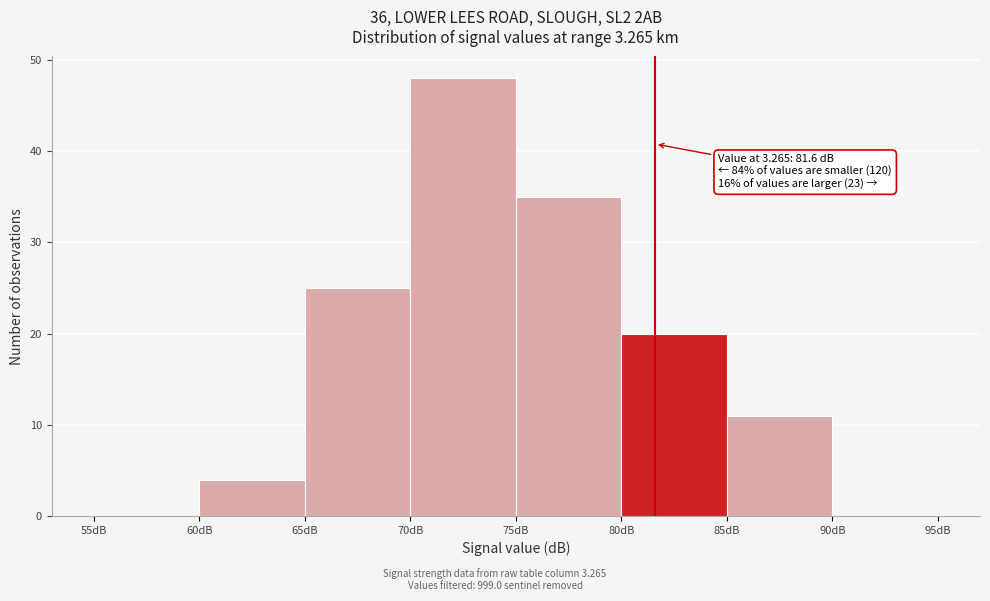

Over which range of the x-axis is the bar tallest?

70 to 75